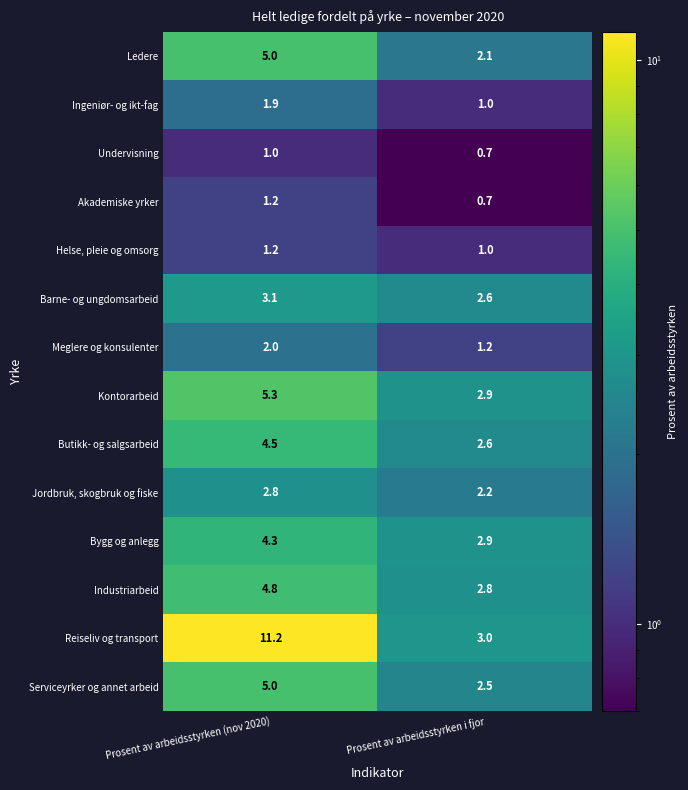

Is it true that Jordbruk, skogbruk og fiske equals 1.9 at Prosent av arbeidsstyrken (nov 2020)?

False